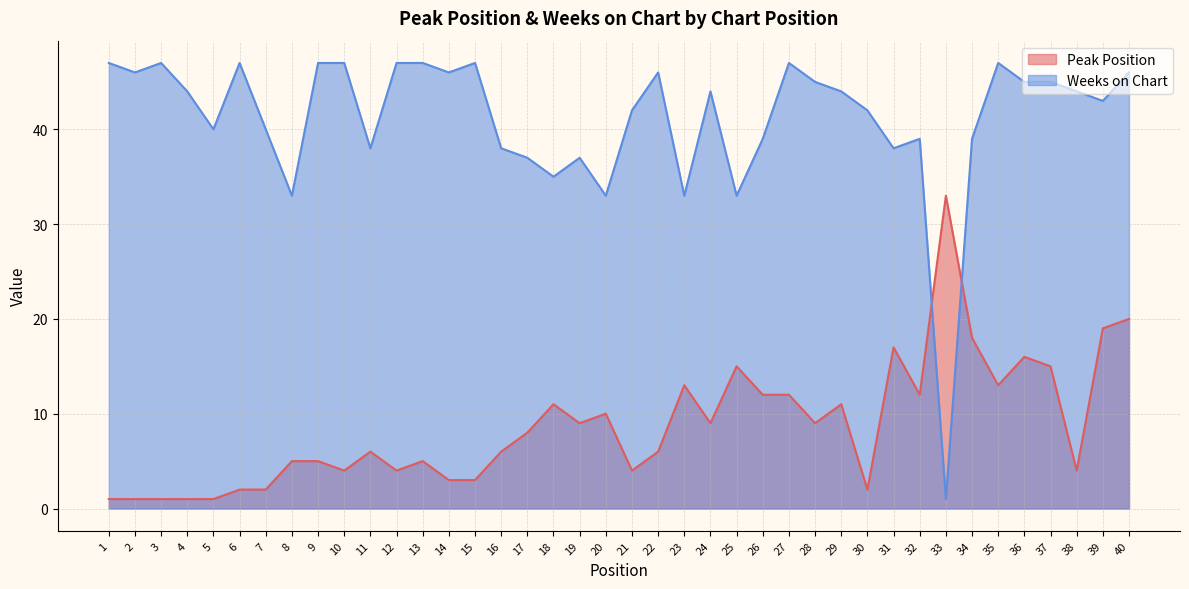

What is the sum of all Peak Position values?

348